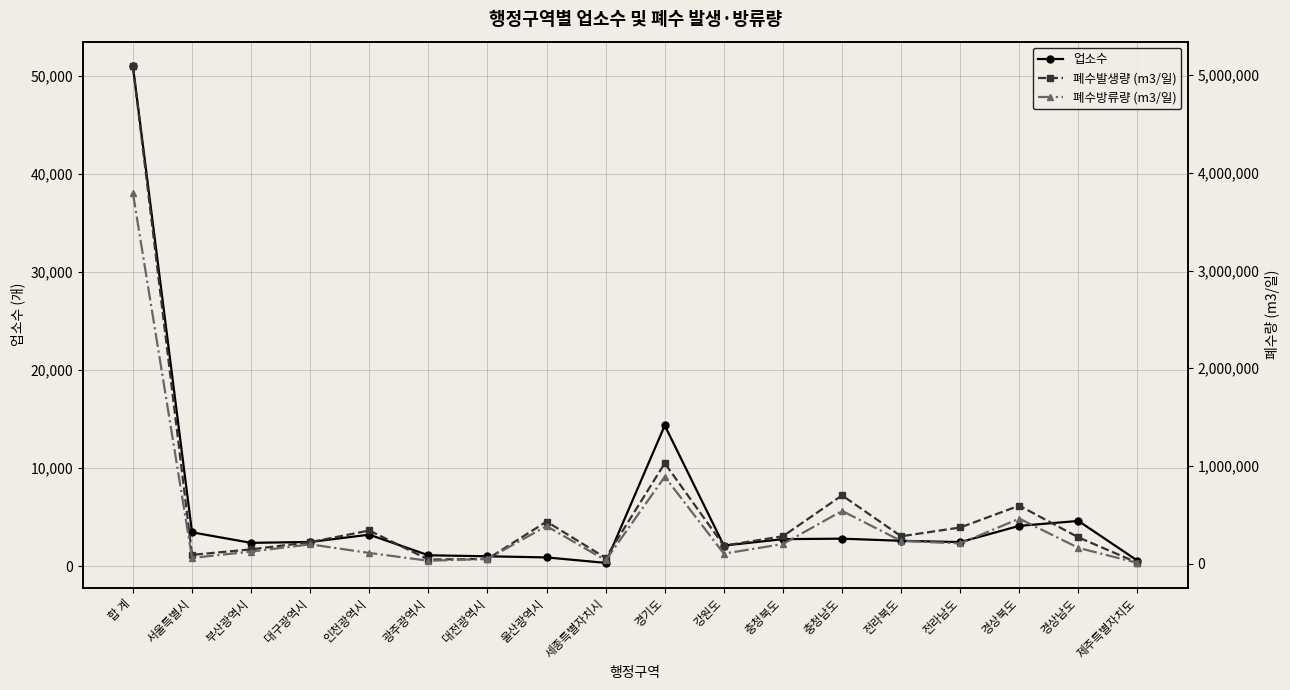

At which category is the sum across all series the highest?

합 계